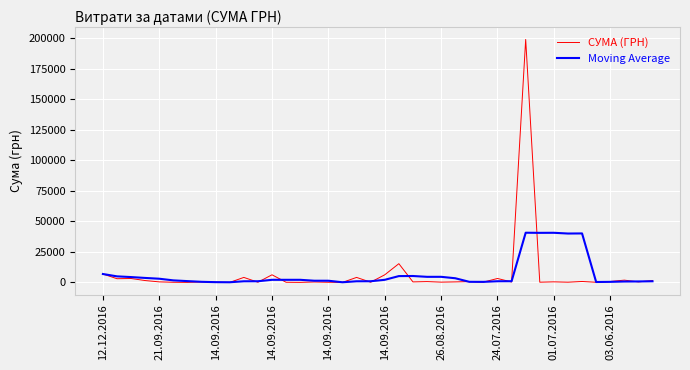

Is this an area chart (filled region under the line)?

No